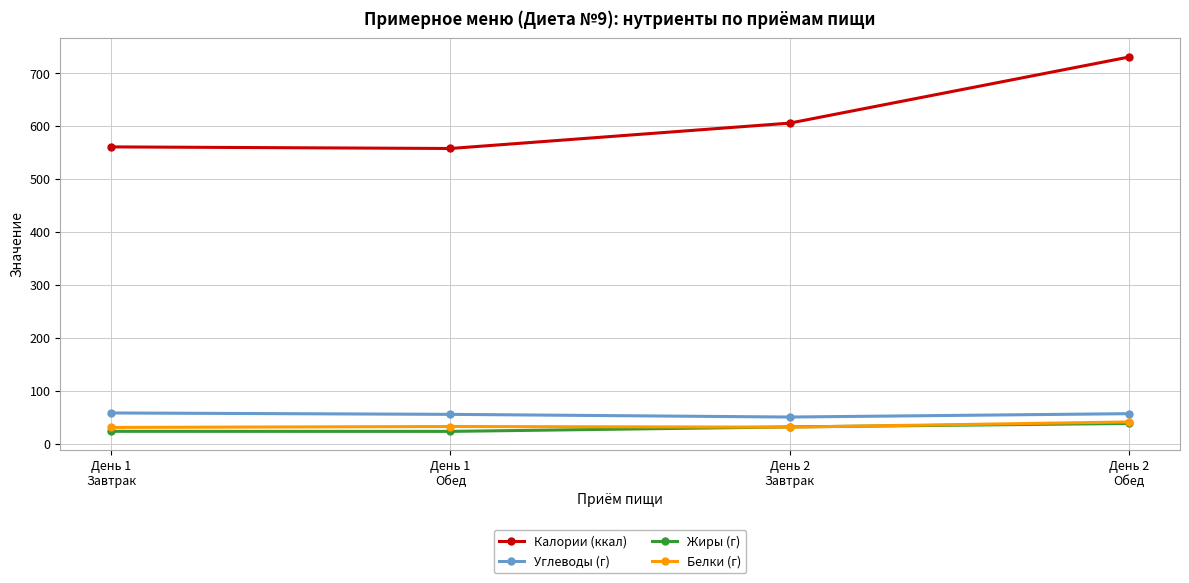

At which label is Калории (ккал) closest to 644?

День 2
Завтрак